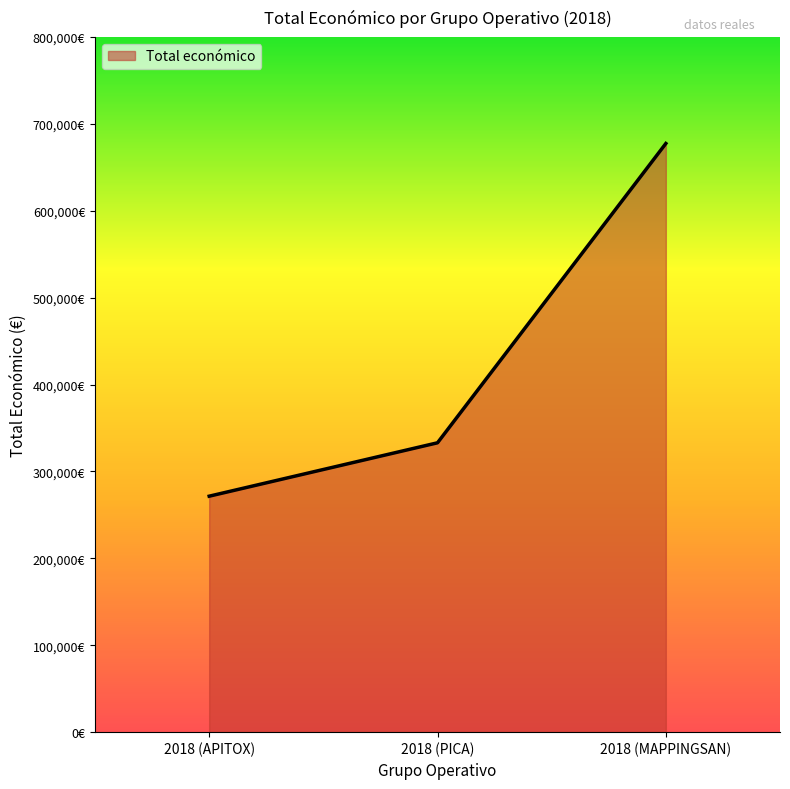

Is it true that the value at 2018 (MAPPINGSAN) is 1217814?

False